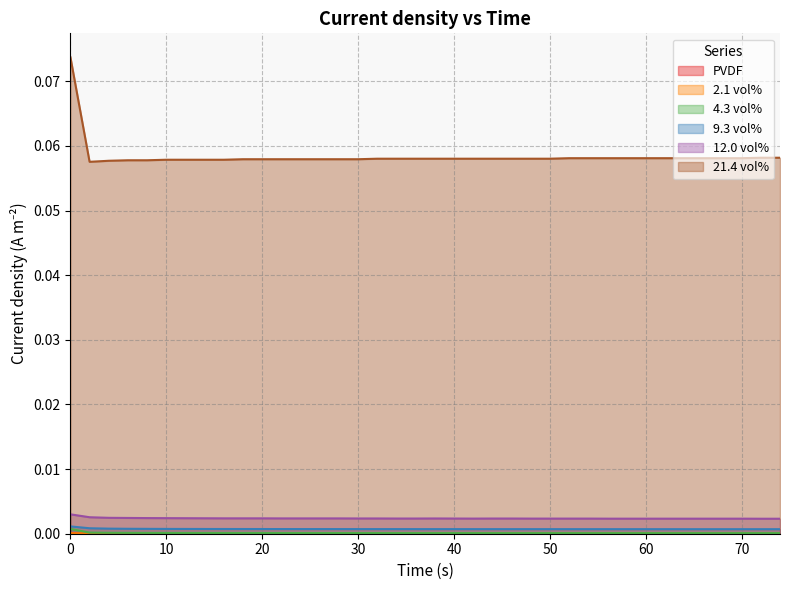

Between 70 and 66, which is larger?

70